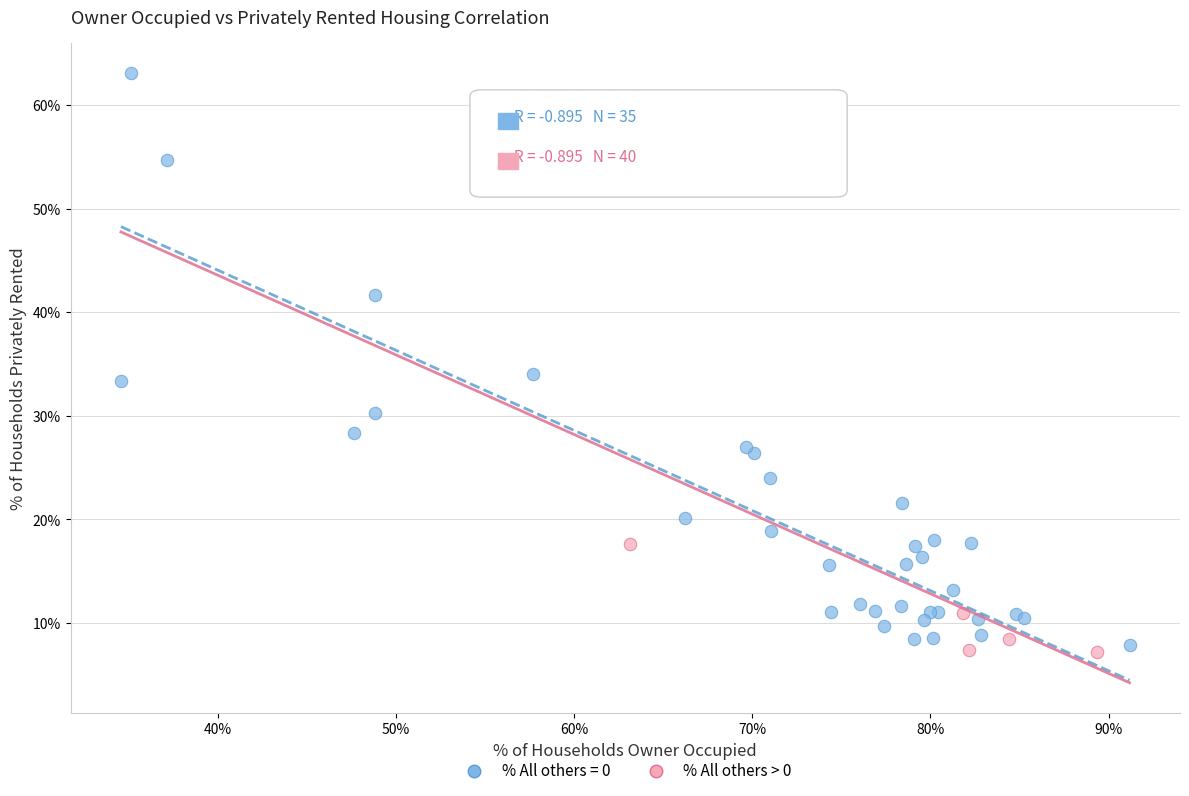

Which series has the largest Y range (max minus min)?

% All others = 0